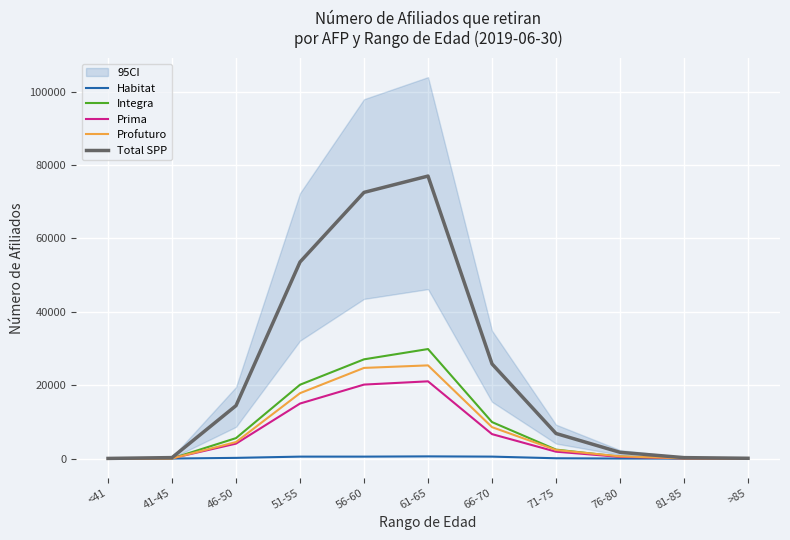

How many lines are shown in the chart?

5